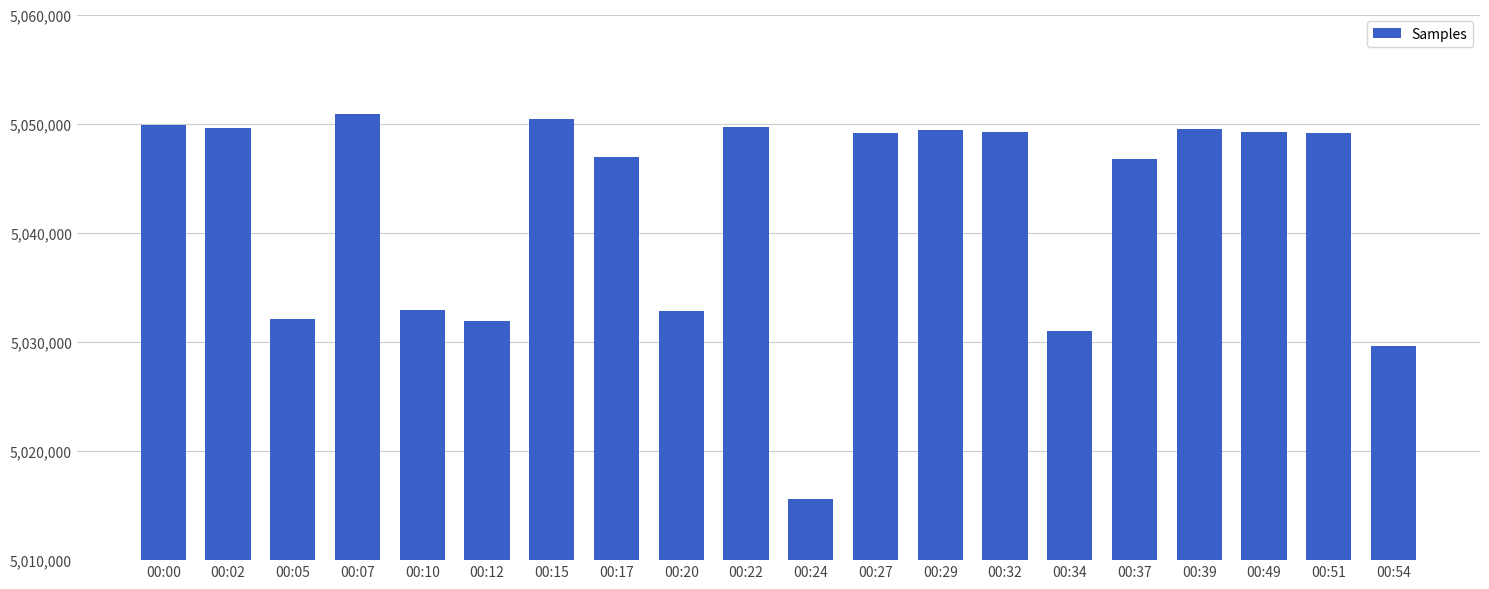

The chart shows a value of 8407196 at 00:05. True or false?

False